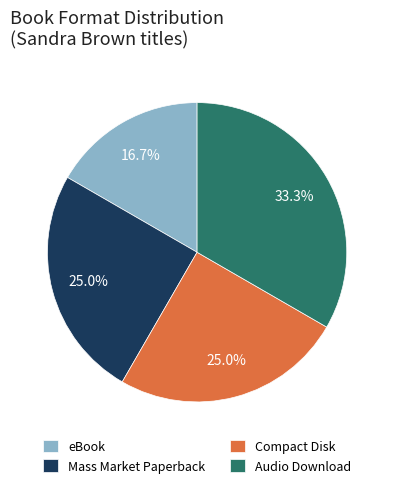

How much of the chart is everything except eBook?

83.3%